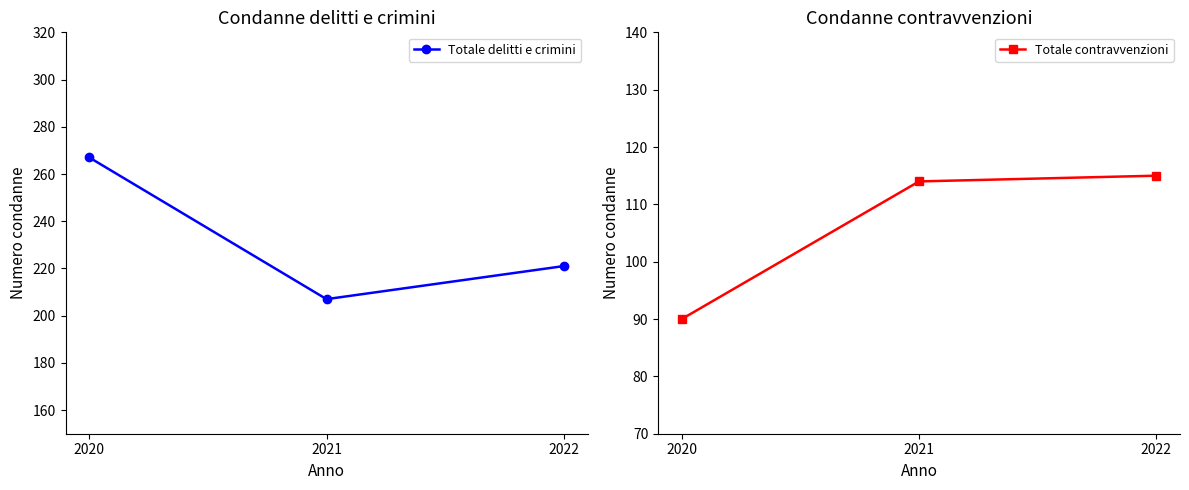

How many lines are shown in the chart?

2